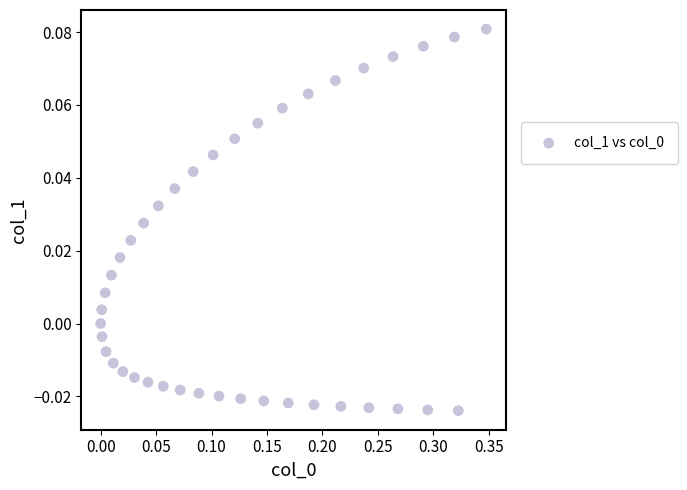

What is the range of X values (max minus min)?

0.3